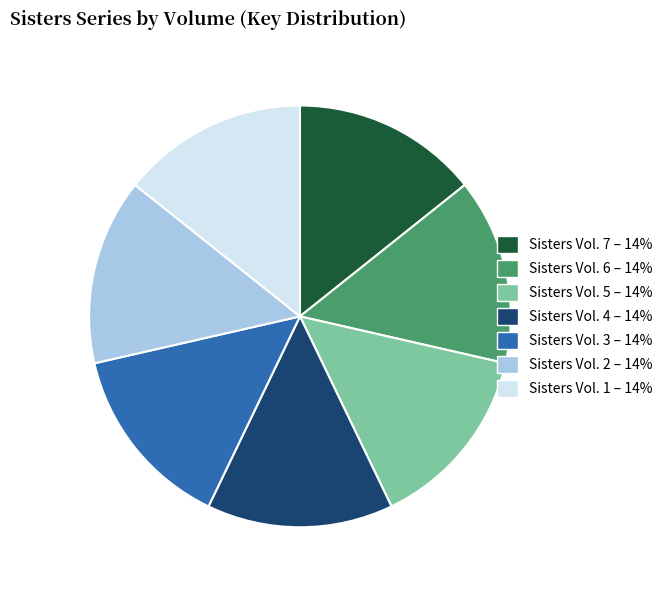

Does Sisters Vol. 2 represent more than half of the total?

No